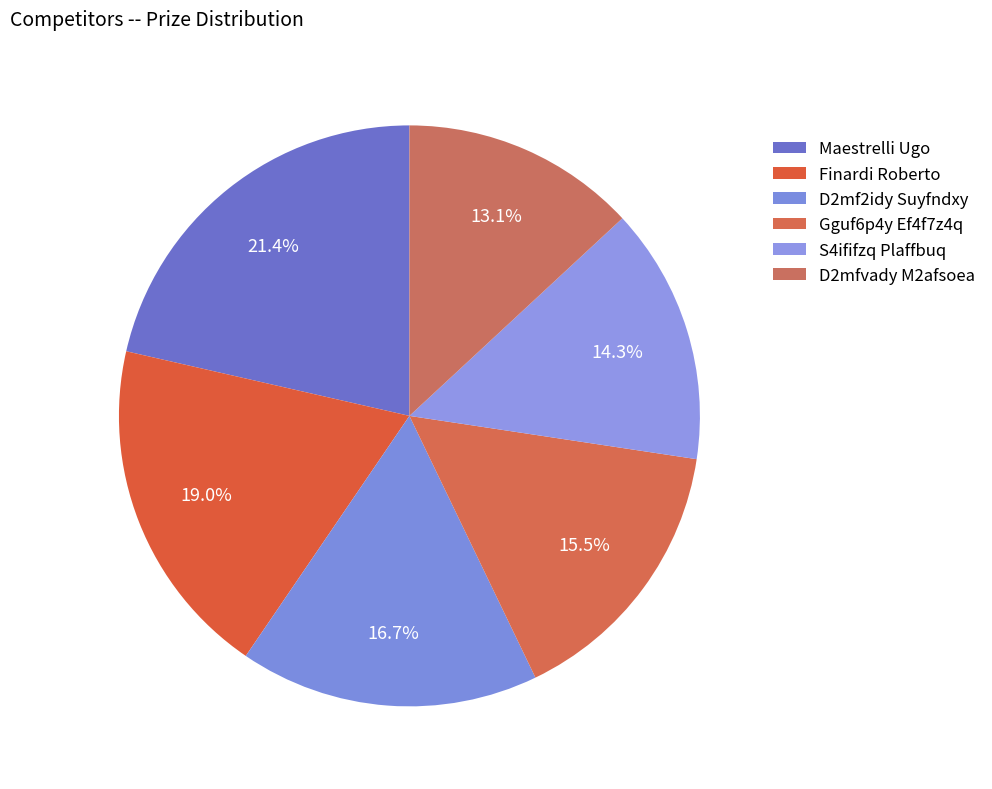

How many segments does this pie chart have?

6